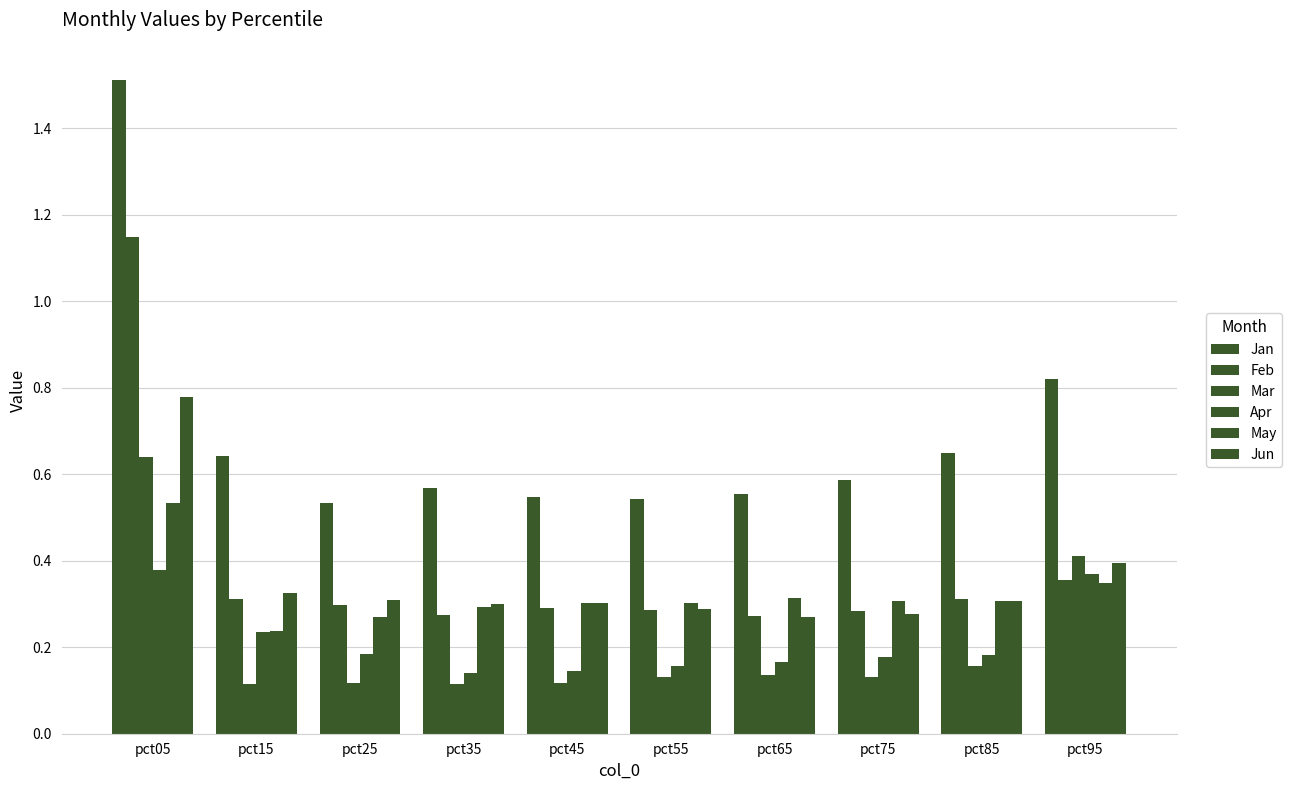

Reading left to right, extract all data points from this chart.

Jan: pct05=1.5	pct15=0.6	pct25=0.5	pct35=0.6	pct45=0.5	pct55=0.5	pct65=0.6	pct75=0.6	pct85=0.7	pct95=0.8
Feb: pct05=1.1	pct15=0.3	pct25=0.3	pct35=0.3	pct45=0.3	pct55=0.3	pct65=0.3	pct75=0.3	pct85=0.3	pct95=0.4
Mar: pct05=0.6	pct15=0.1	pct25=0.1	pct35=0.1	pct45=0.1	pct55=0.1	pct65=0.1	pct75=0.1	pct85=0.2	pct95=0.4
Apr: pct05=0.4	pct15=0.2	pct25=0.2	pct35=0.1	pct45=0.1	pct55=0.2	pct65=0.2	pct75=0.2	pct85=0.2	pct95=0.4
May: pct05=0.5	pct15=0.2	pct25=0.3	pct35=0.3	pct45=0.3	pct55=0.3	pct65=0.3	pct75=0.3	pct85=0.3	pct95=0.3
Jun: pct05=0.8	pct15=0.3	pct25=0.3	pct35=0.3	pct45=0.3	pct55=0.3	pct65=0.3	pct75=0.3	pct85=0.3	pct95=0.4